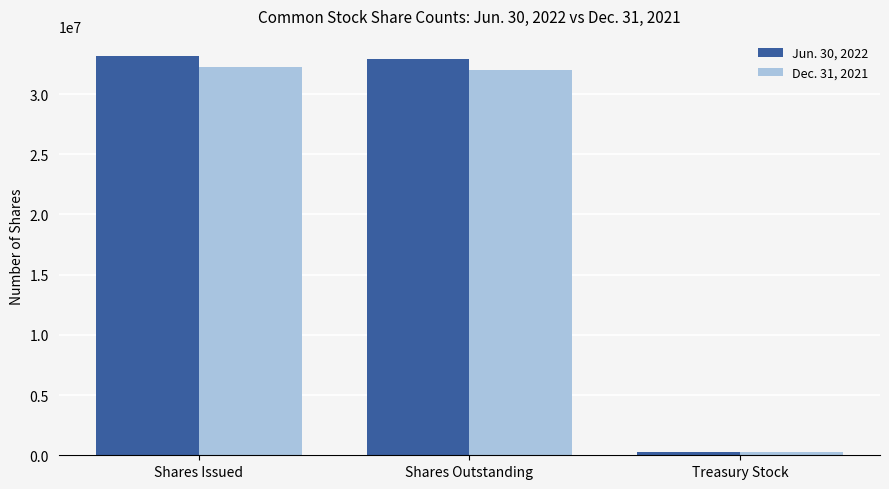

Is the value of Dec. 31, 2021 at Shares Outstanding greater than the value of Jun. 30, 2022 at Shares Issued?

No